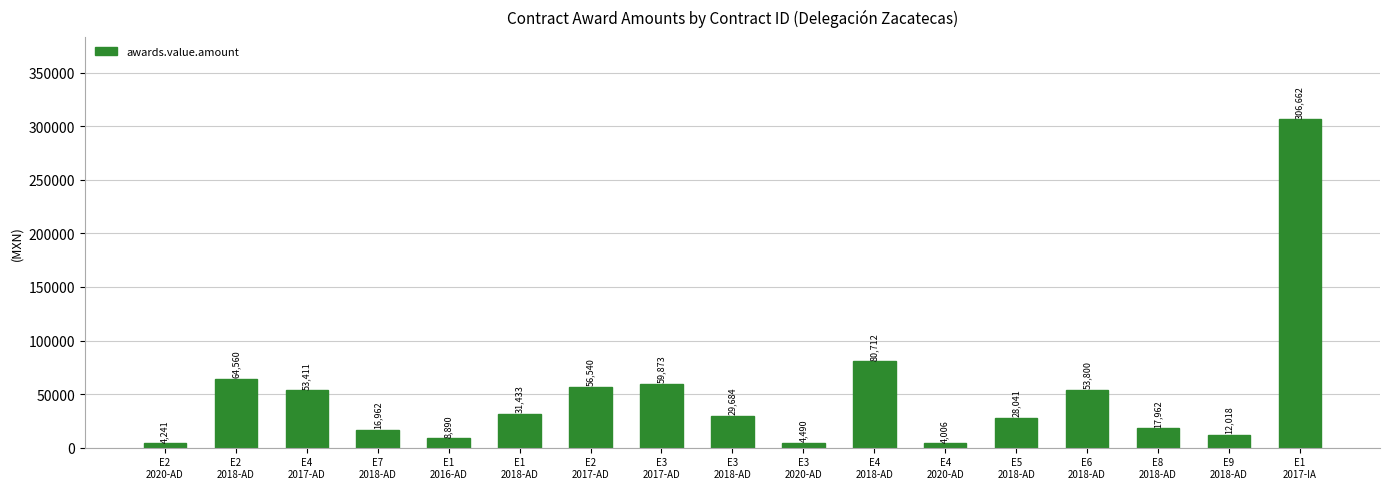

What value does the data have at E3
2017-AD?

59873.0